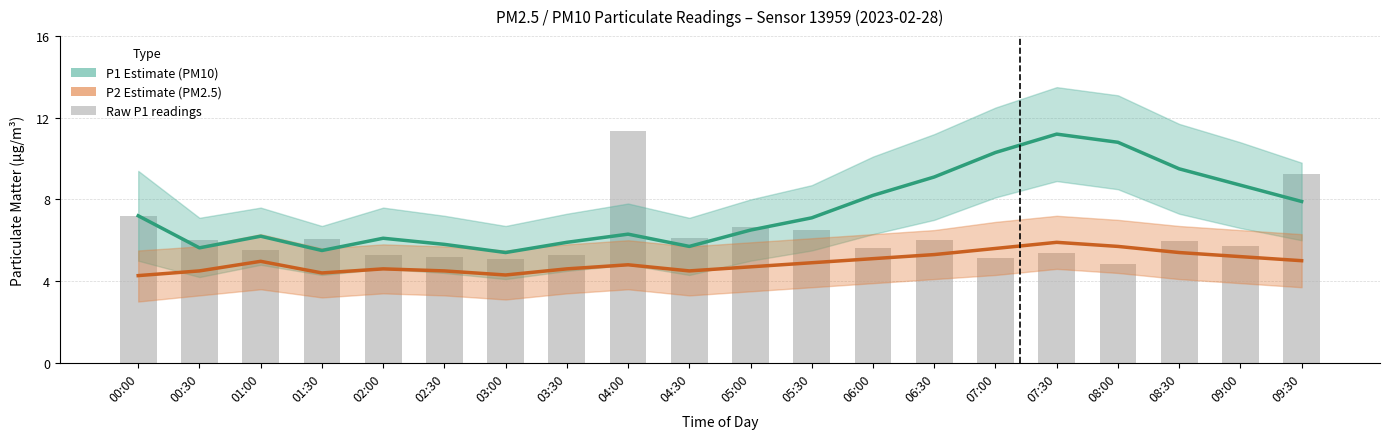

At which category is the sum across all series the highest?

07:30